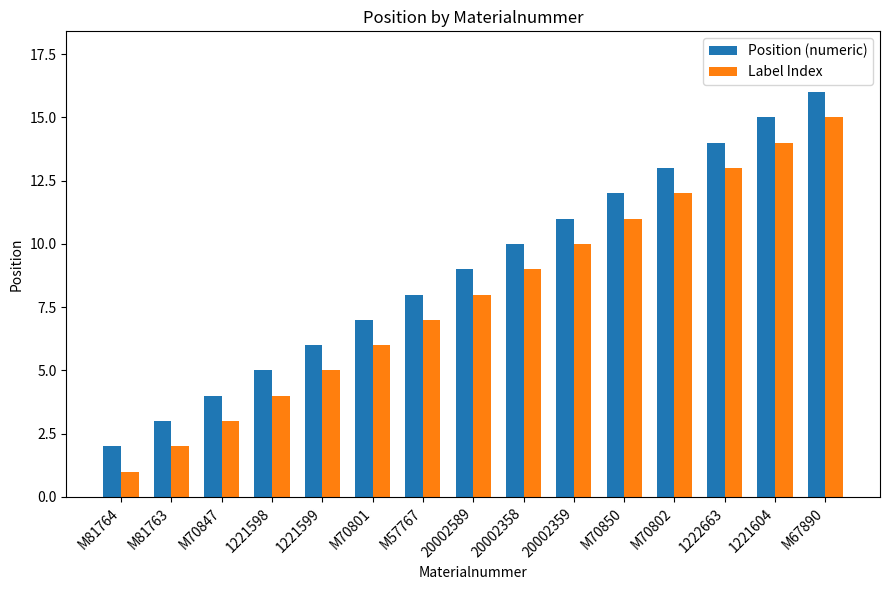

Which label corresponds to the smallest value in the chart?

M81764